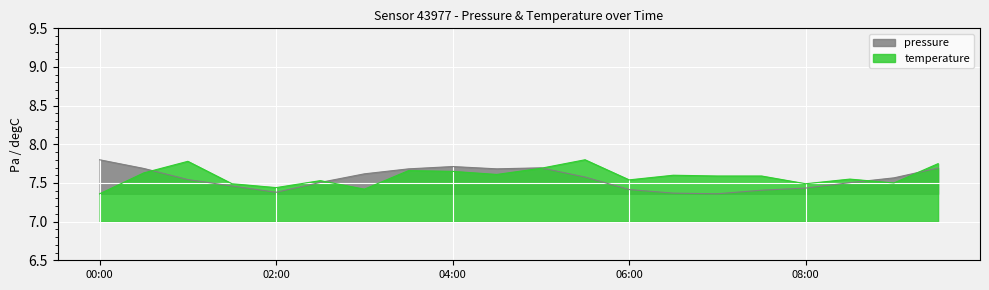

What are all the series names shown in the legend?

pressure, temperature